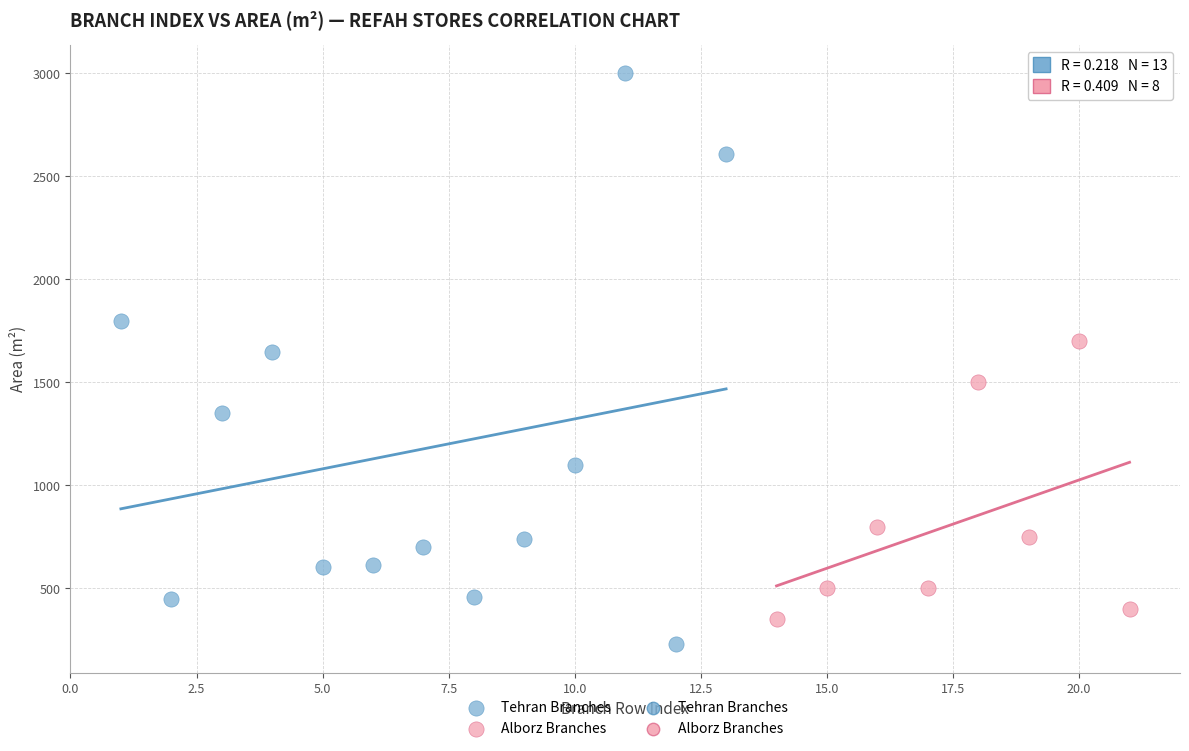

Which series contains the highest Y value?

Tehran Branches